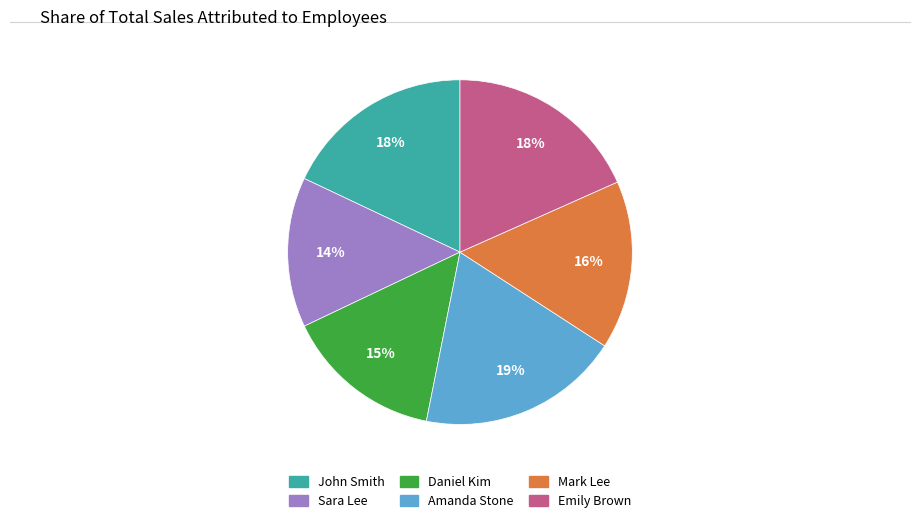

Which has a higher value, John Smith or Sara Lee?

John Smith